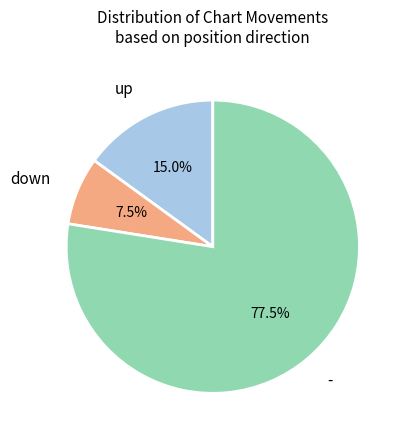

To the nearest percent, what is the difference between the - and up slice percentages?

62%